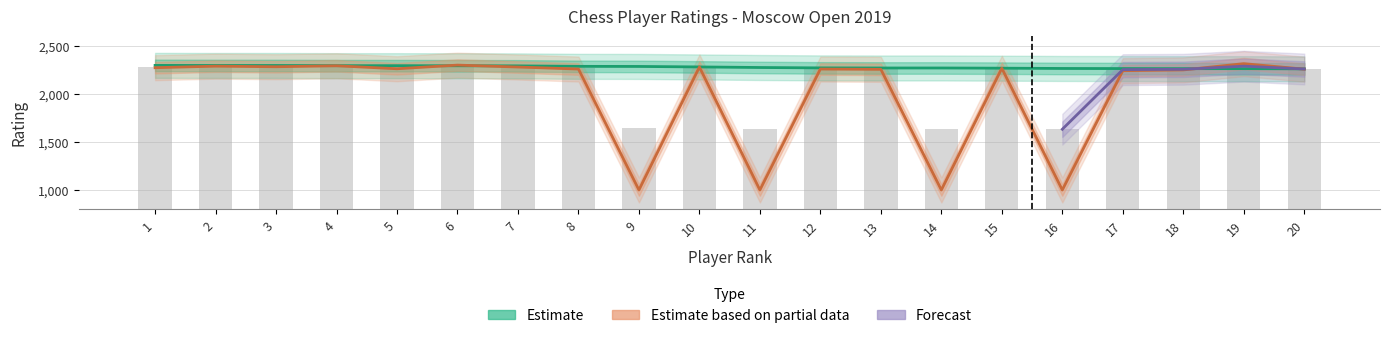

The value of RtgI at 3 is 2295. True or false?

True